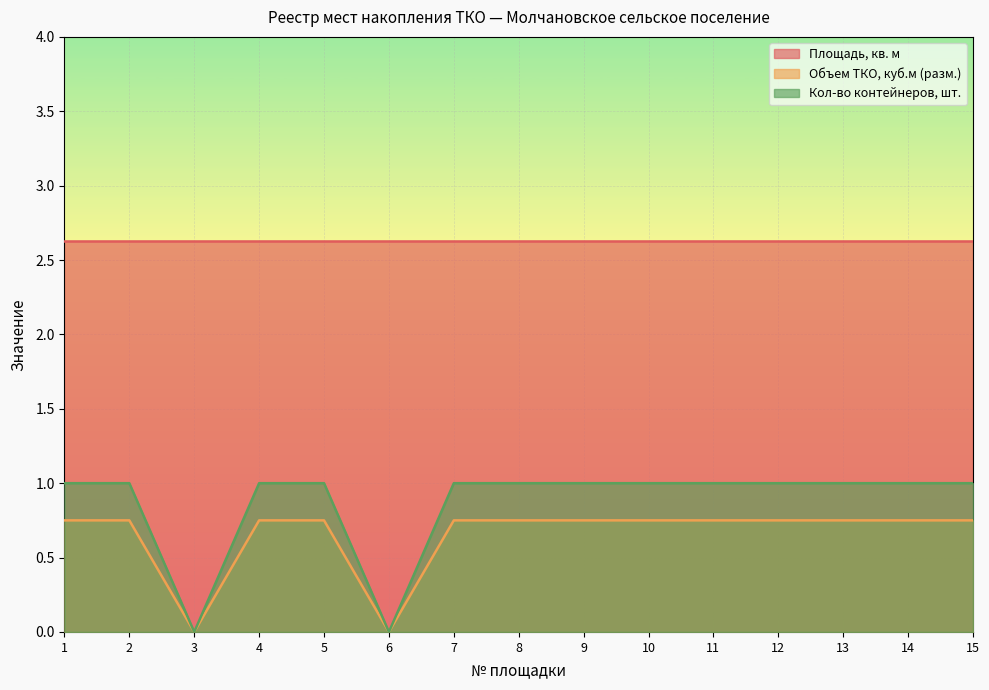

Read the Кол-во контейнеров, шт. value at 9.

1.0